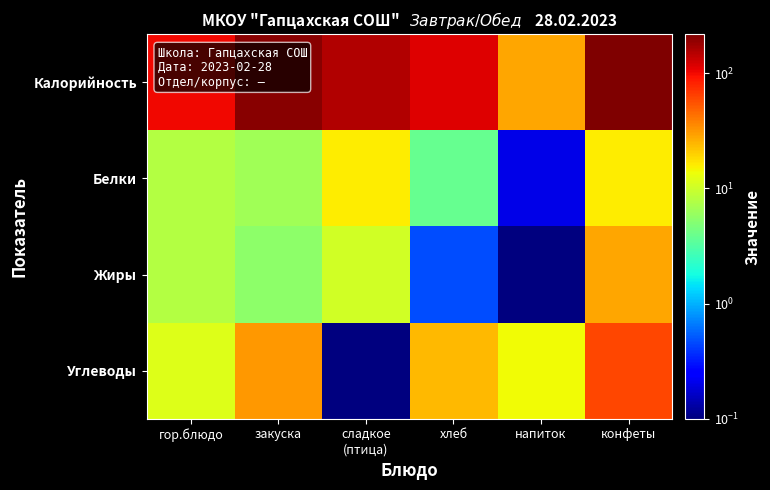

What is the difference between the highest and lowest values at гор.блюдо?

94.5